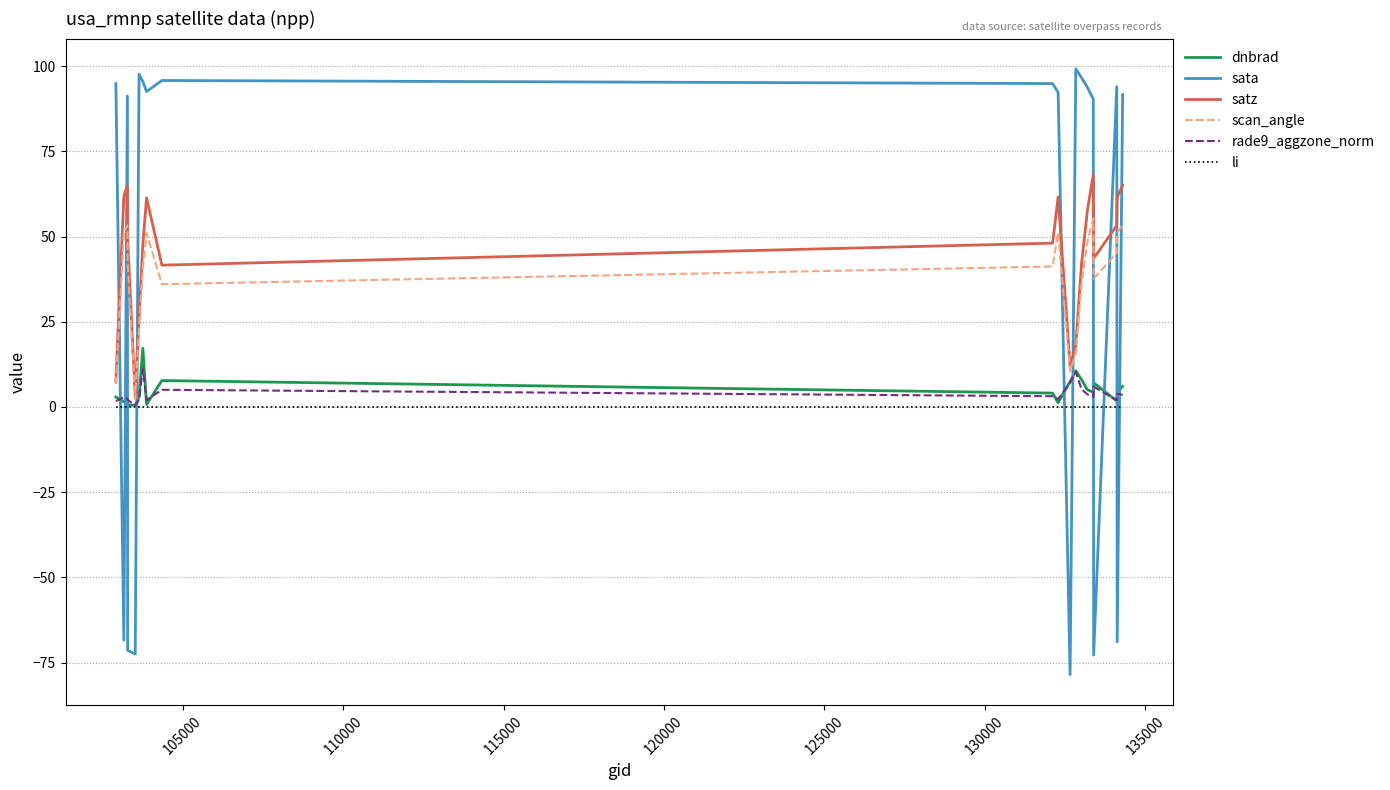

What is the maximum value shown in the chart?

99.2